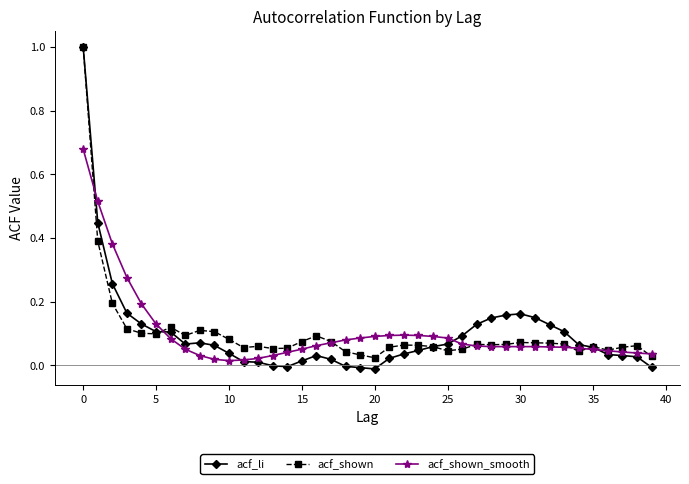

Does the chart display data point markers on the line(s)?

Yes